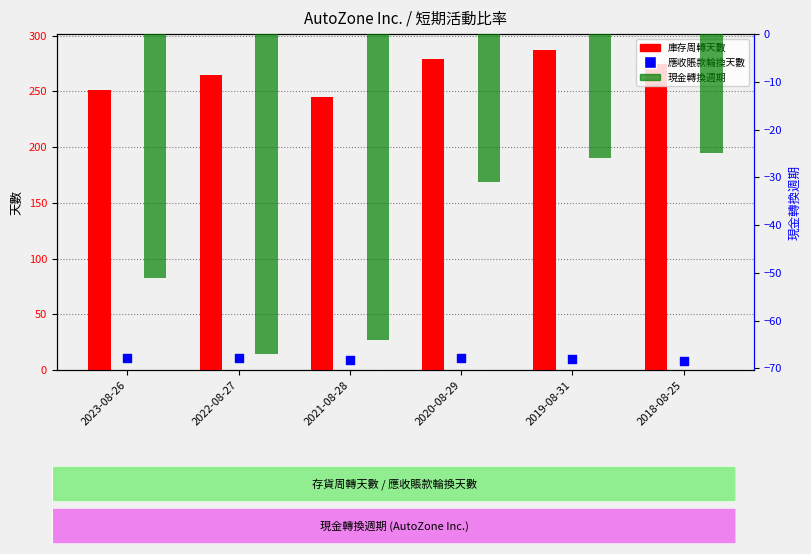

Which series has the largest Y range (max minus min)?

庫存周轉天數